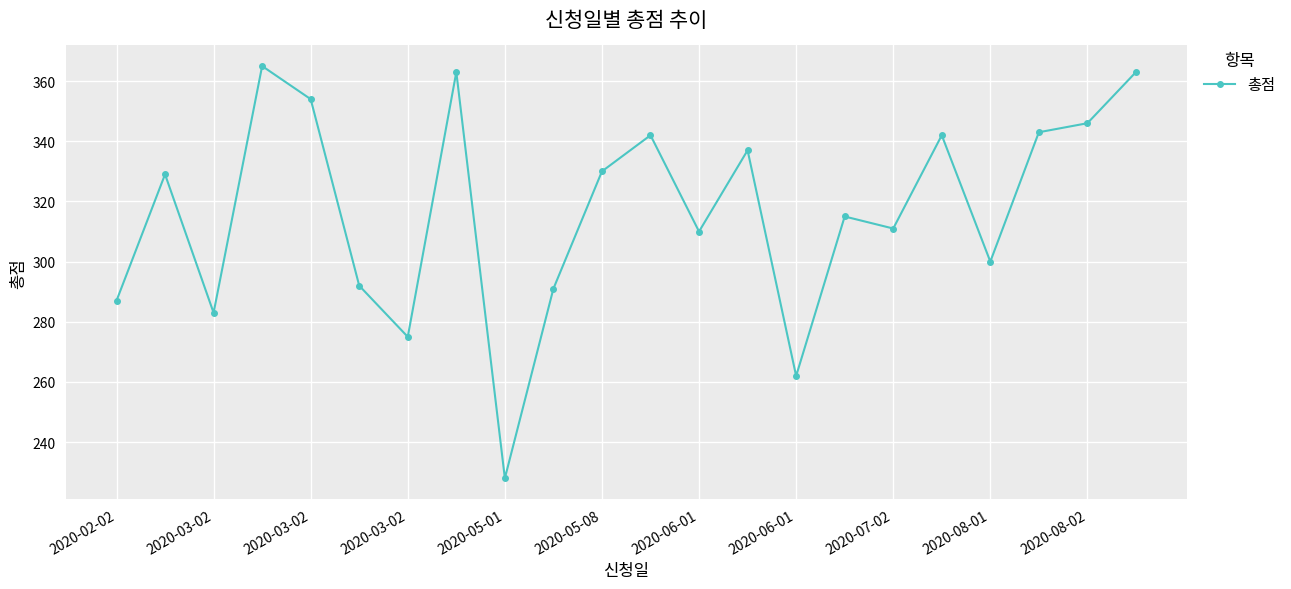

Reading right to left, extract all data points from this chart.

363	346	343	300	342	311	315	262	337	310	342	330	291	228	363	275	292	354	365	283	329	287